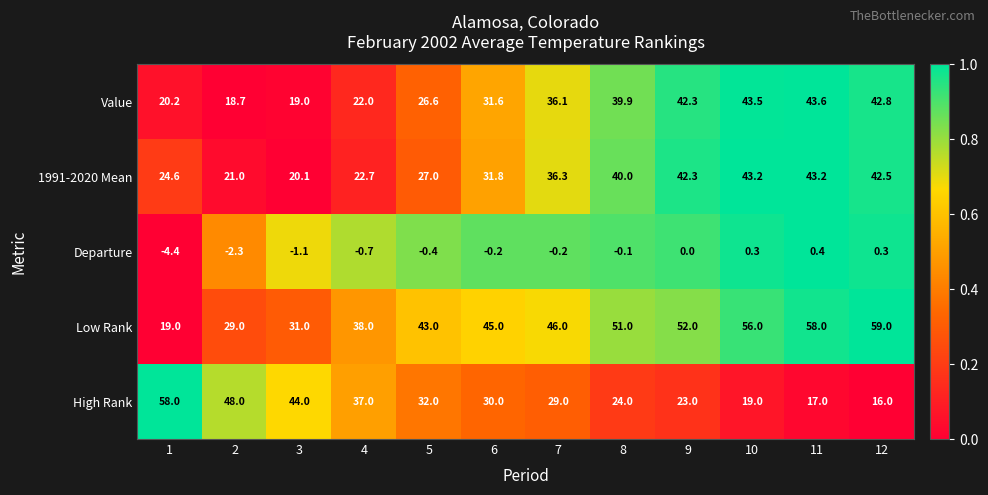

At which label does Value first exceed 36?

7